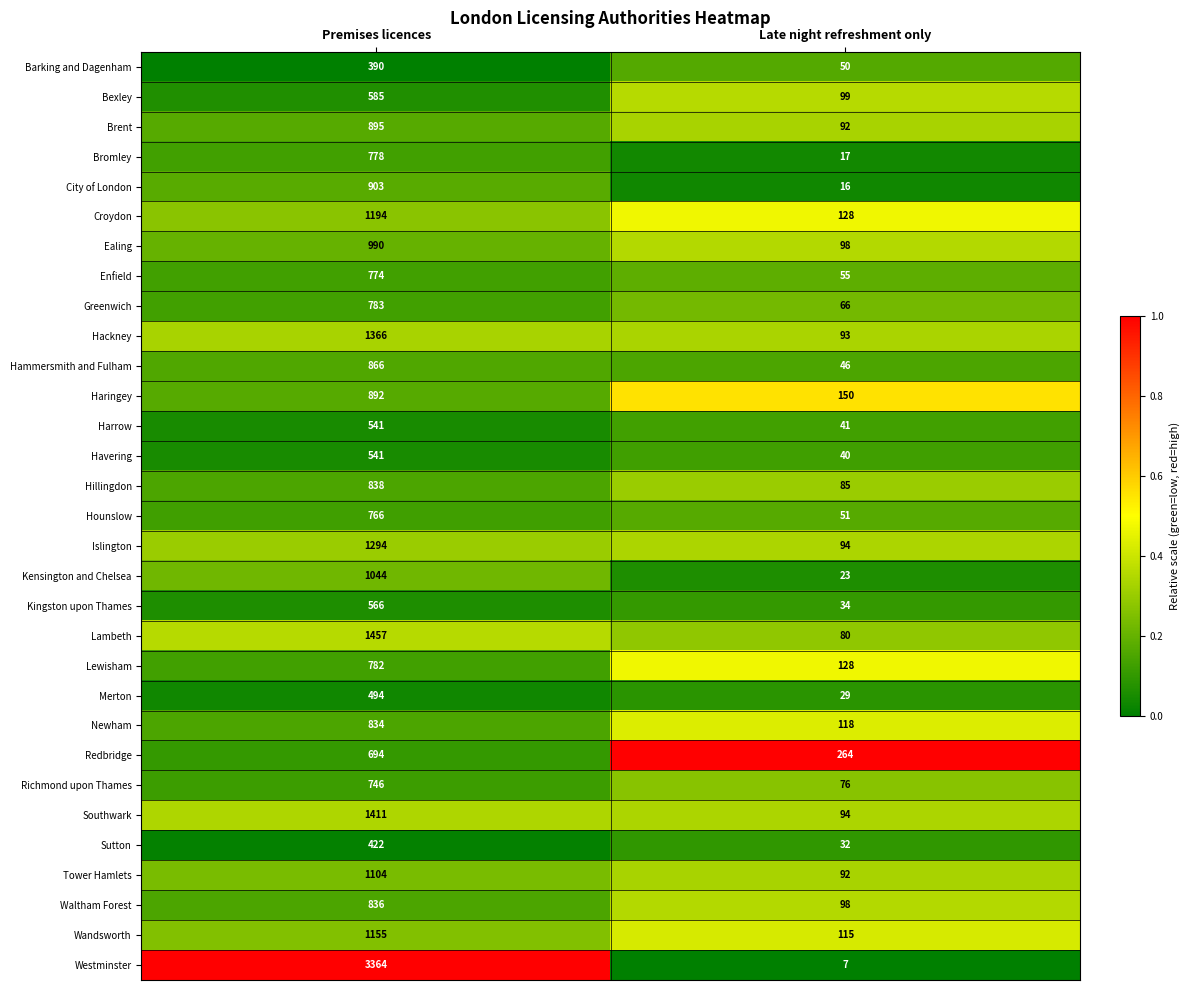

What is the spread (max minus min) of values at Late night refreshment only?

257